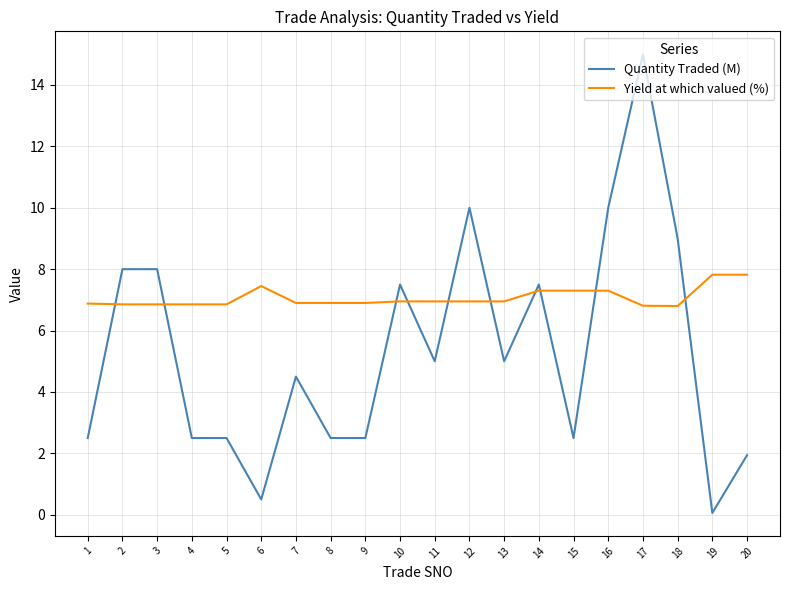

How many lines are shown in the chart?

2